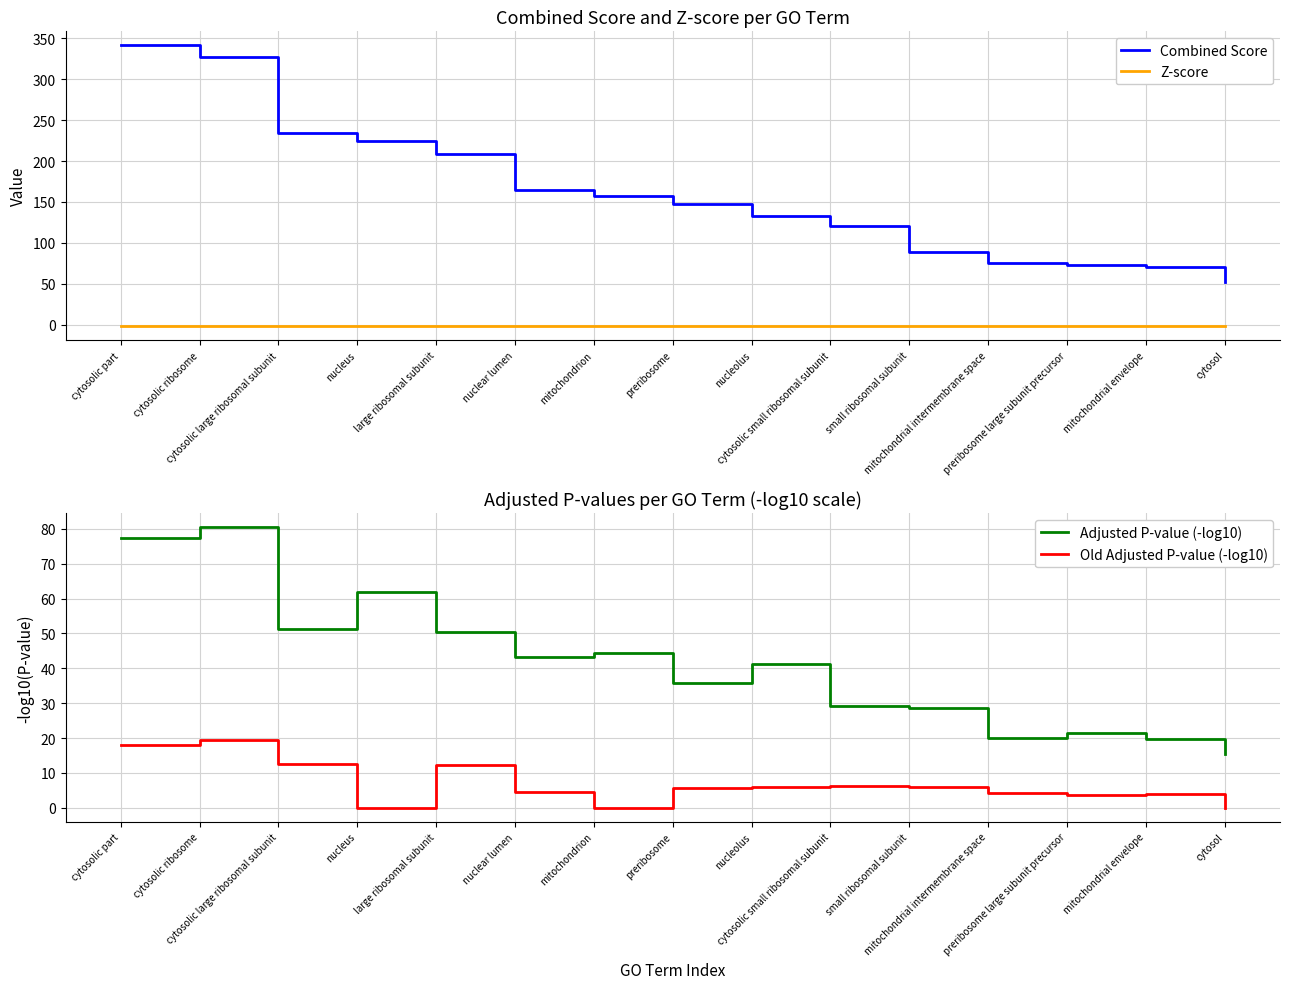

At small ribosomal subunit, list the series in order from largest to smallest.

Combined Score, Adjusted P-value (-log10), Old Adjusted P-value (-log10), Z-score